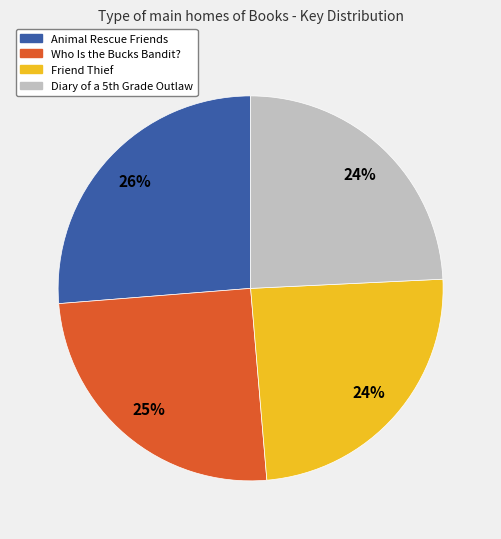

Is the sum of Friend Thief and Animal Rescue Friends greater than half?

Yes